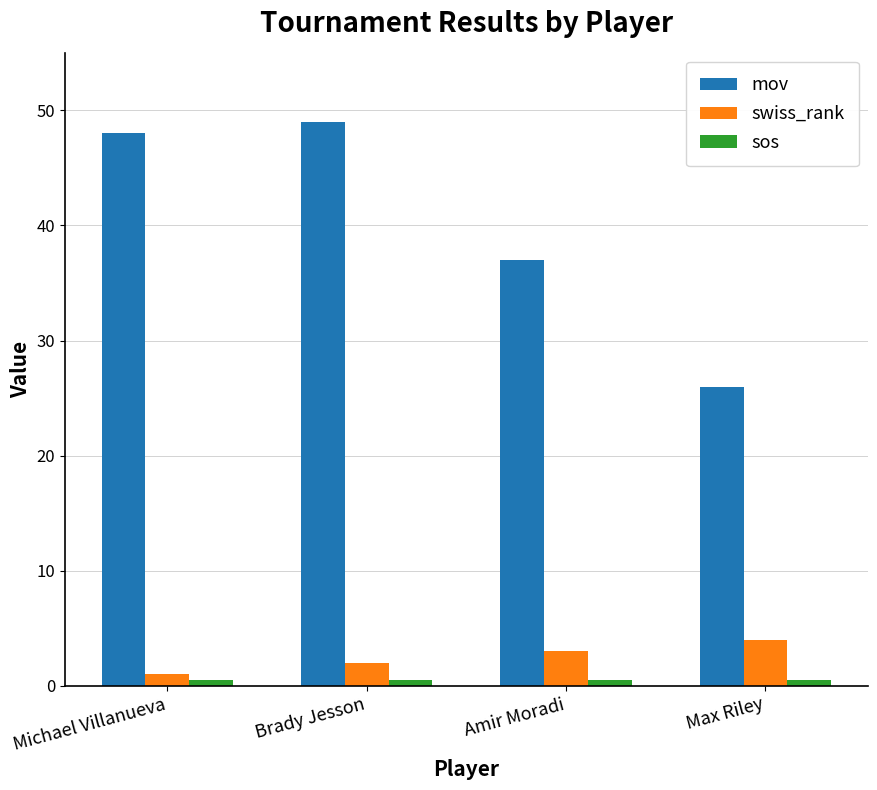

What is the greatest value displayed?

49.0